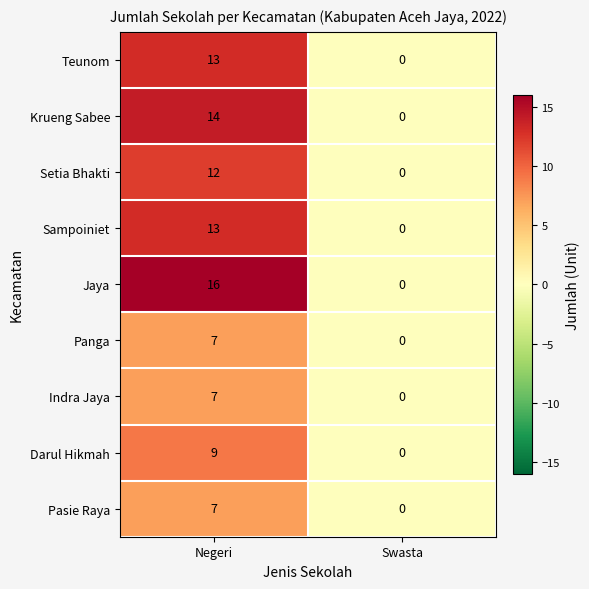

What is the difference between the maximum and minimum values in the Panga series?

7